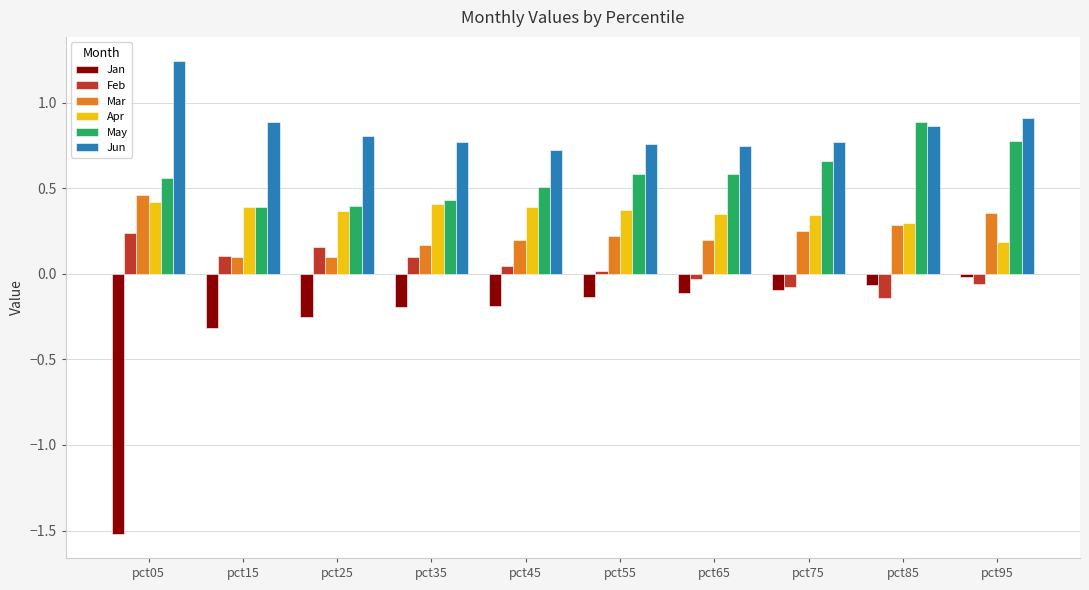

How many bars are there in each group?

6